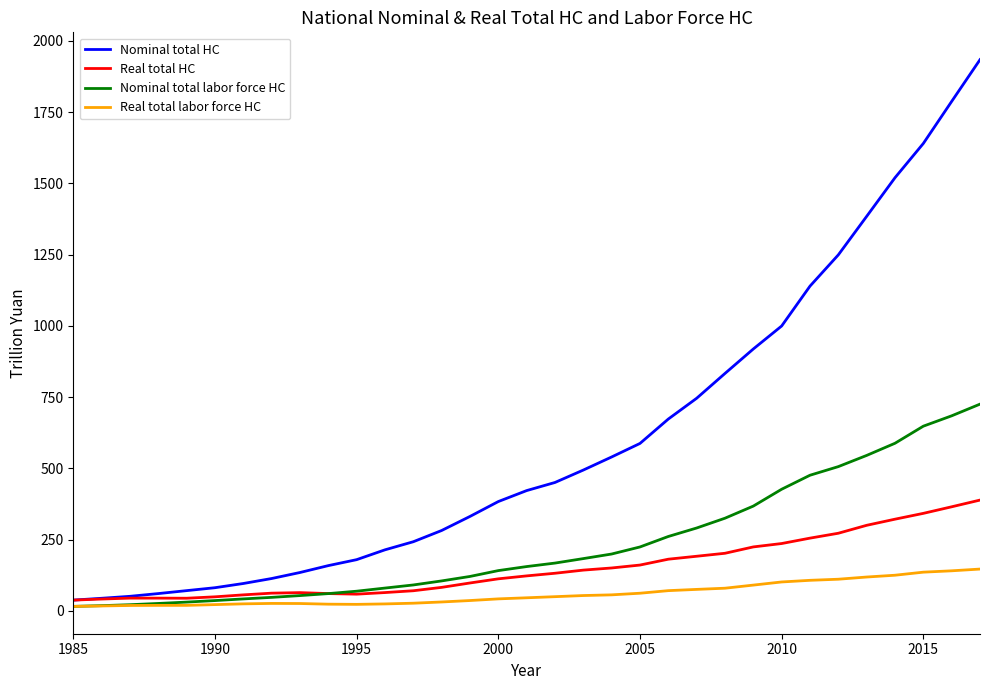

Which series has the largest total across all categories?

Nominal total HC